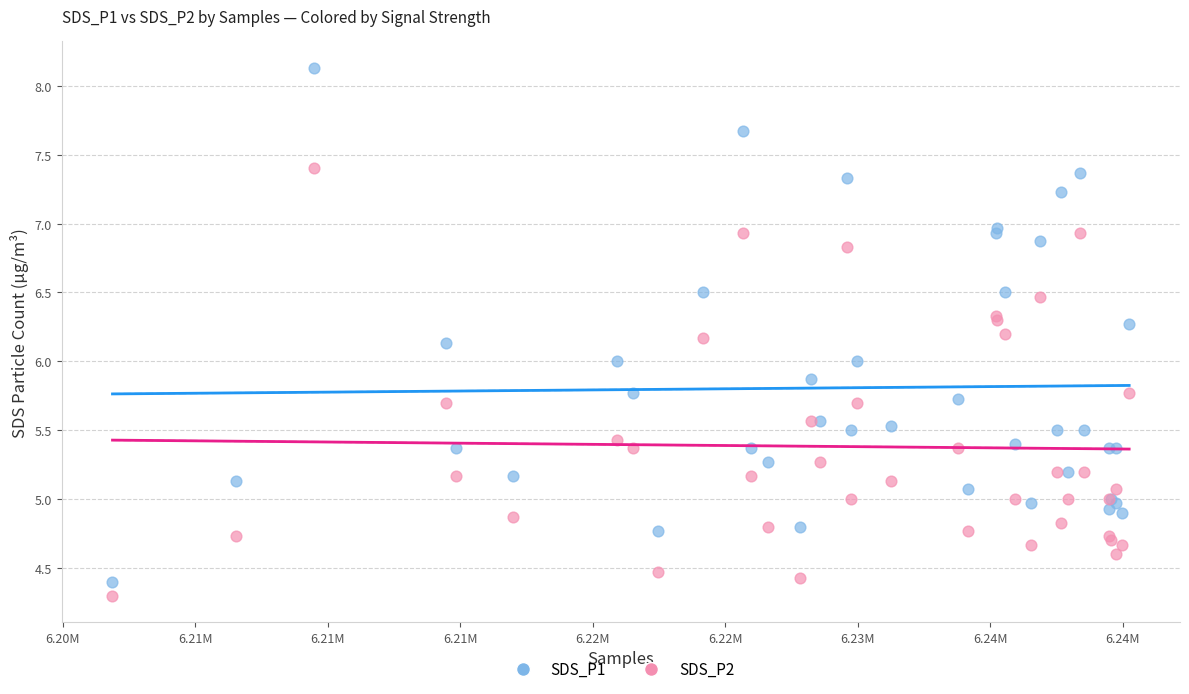

What is the X range (max minus min) for the scatter plot?

38366.0